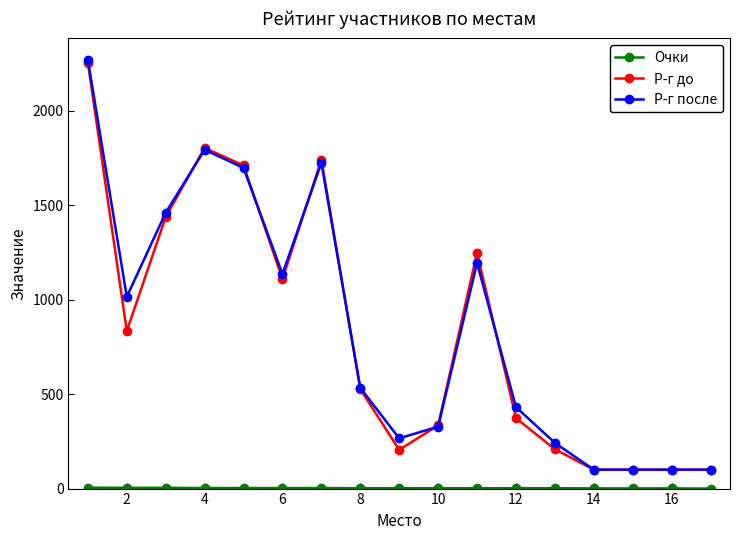

True or false: Р-г после has more than 1 points higher than both neighbors.

True